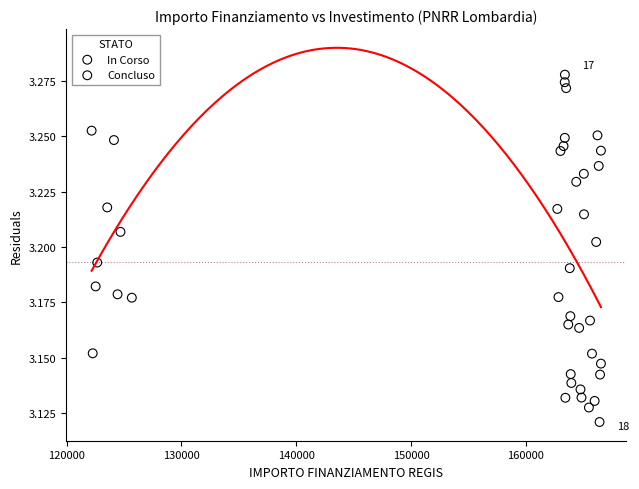

Which series has the largest Y range (max minus min)?

Concluso